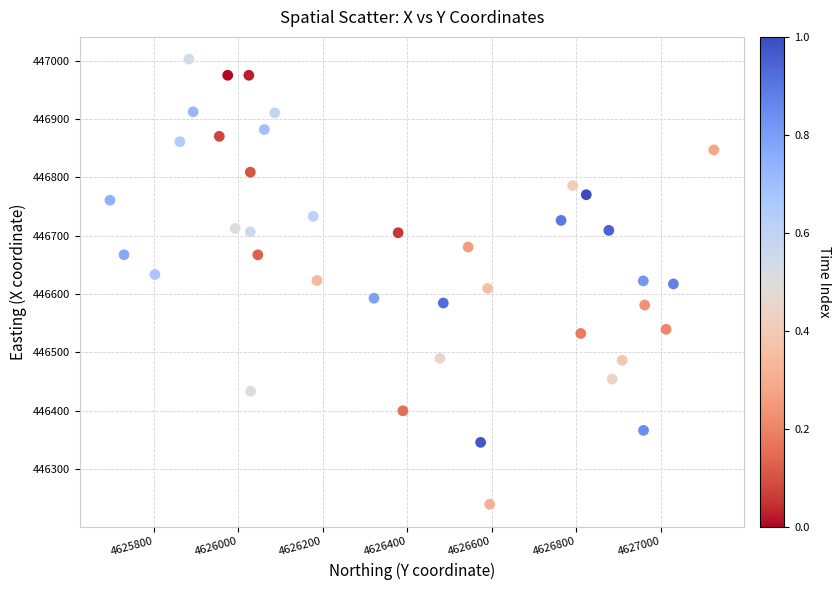

What is the range of X values (max minus min)?

1429.3